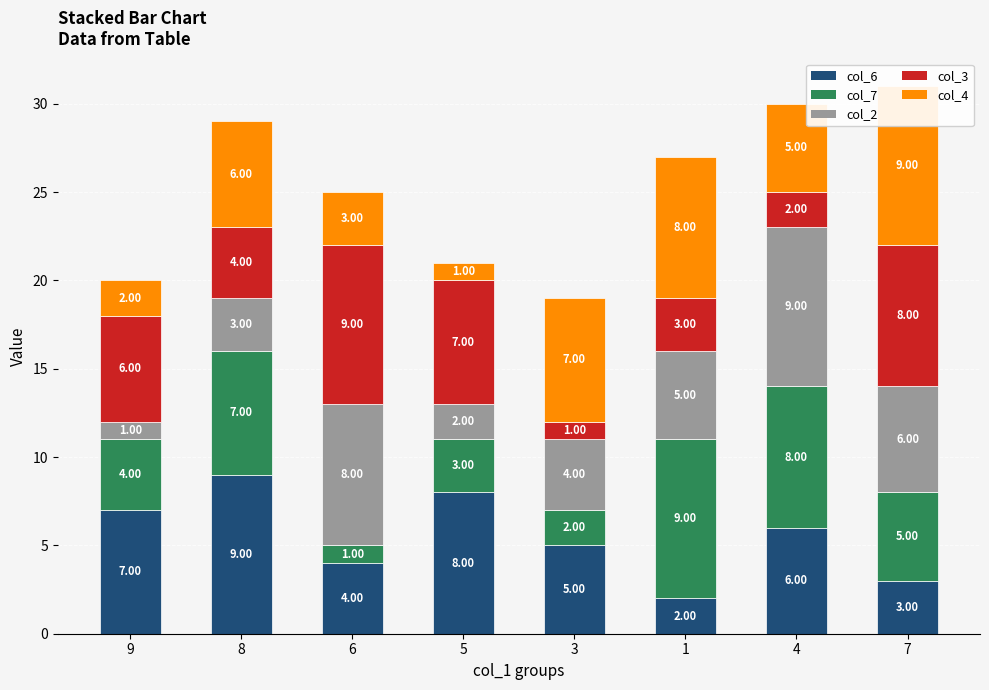

What is the label of the 5th bar from the left?

3